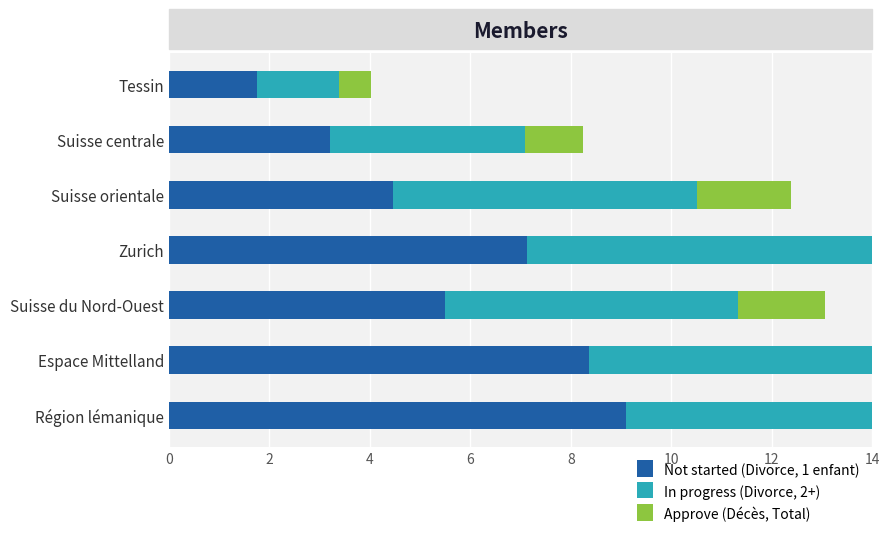

Read the Approve (Décès, Total) value at 8.

1.9